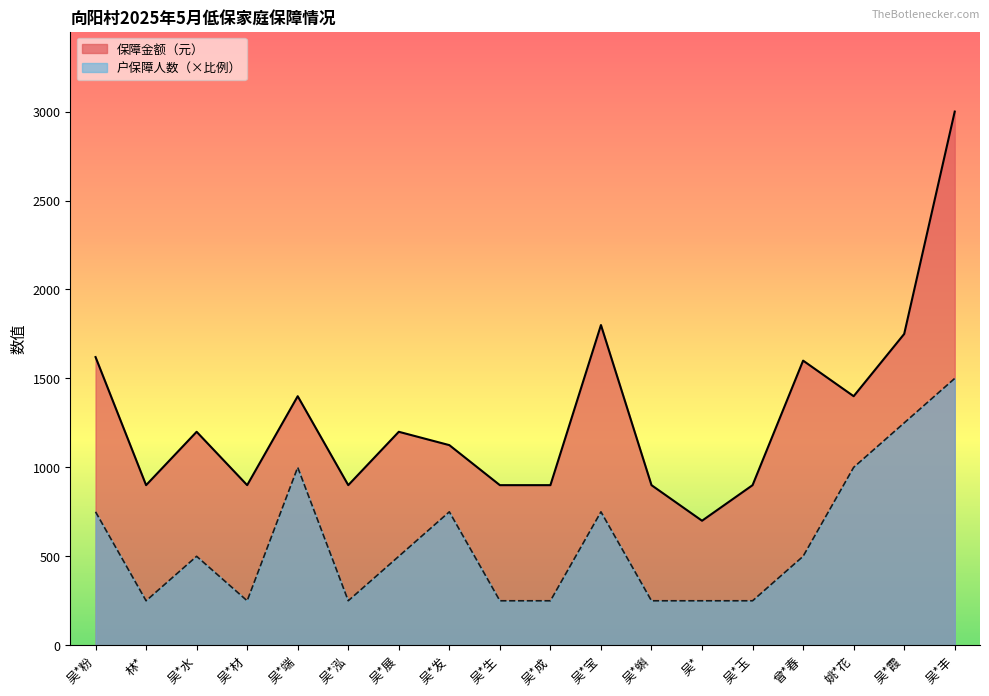

What is the maximum value for 户保障人数?

1500